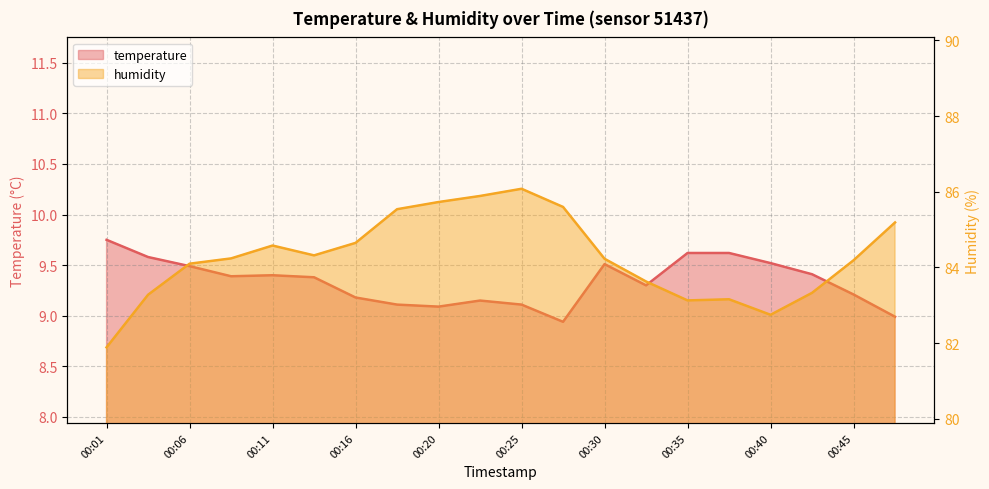

At which category is the sum across all series the highest?

00:25